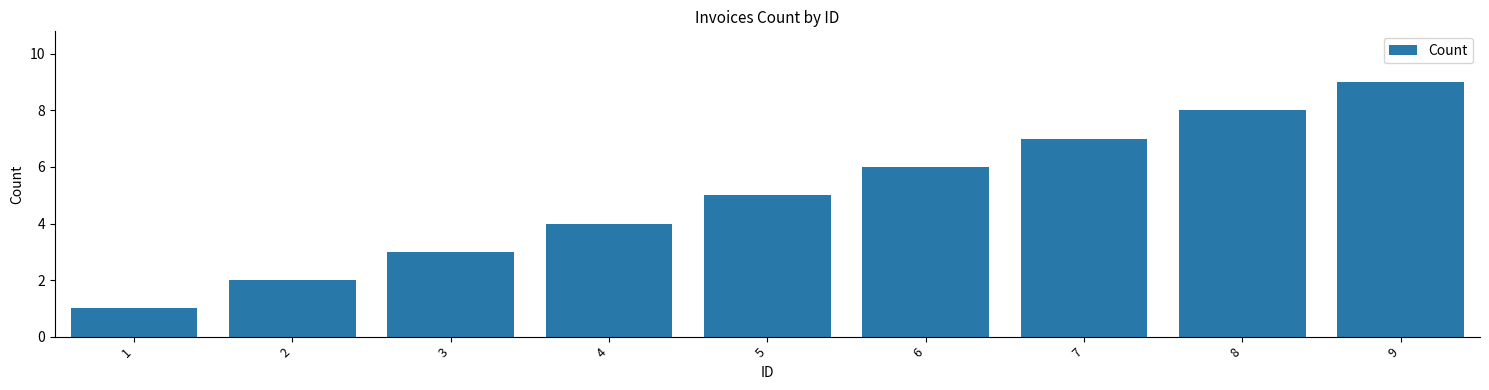

Is it true that the value at 3 is 5?

False